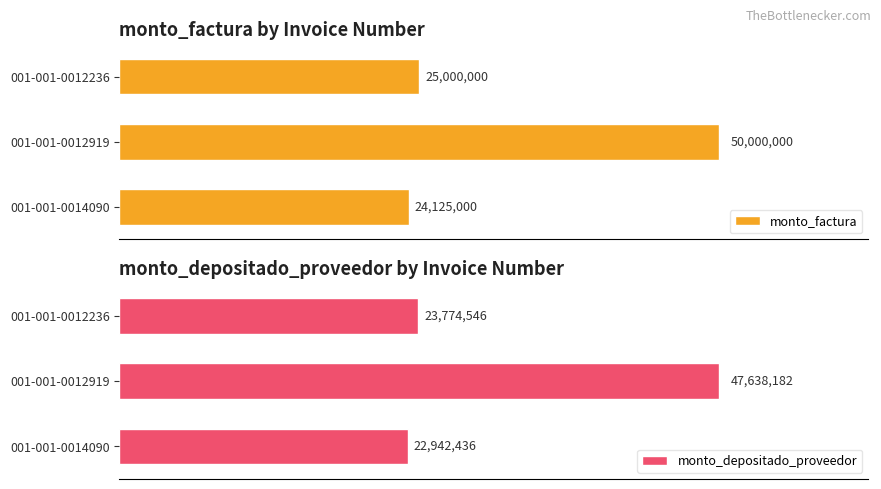

What is the difference between the monto_factura values at 001-001-0014090 and 001-001-0012236?

875000